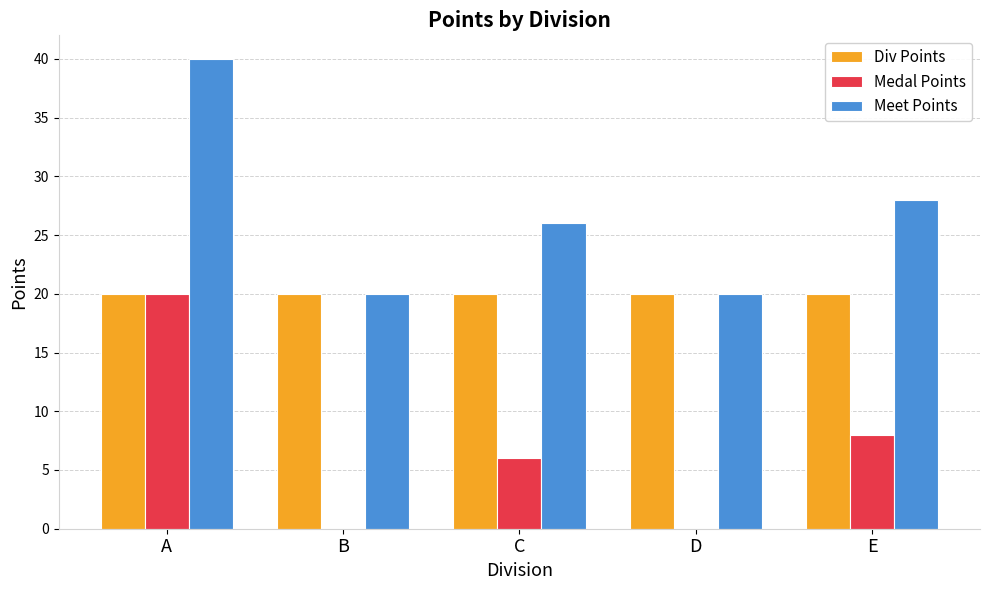

What is the maximum value for Meet Points?

40